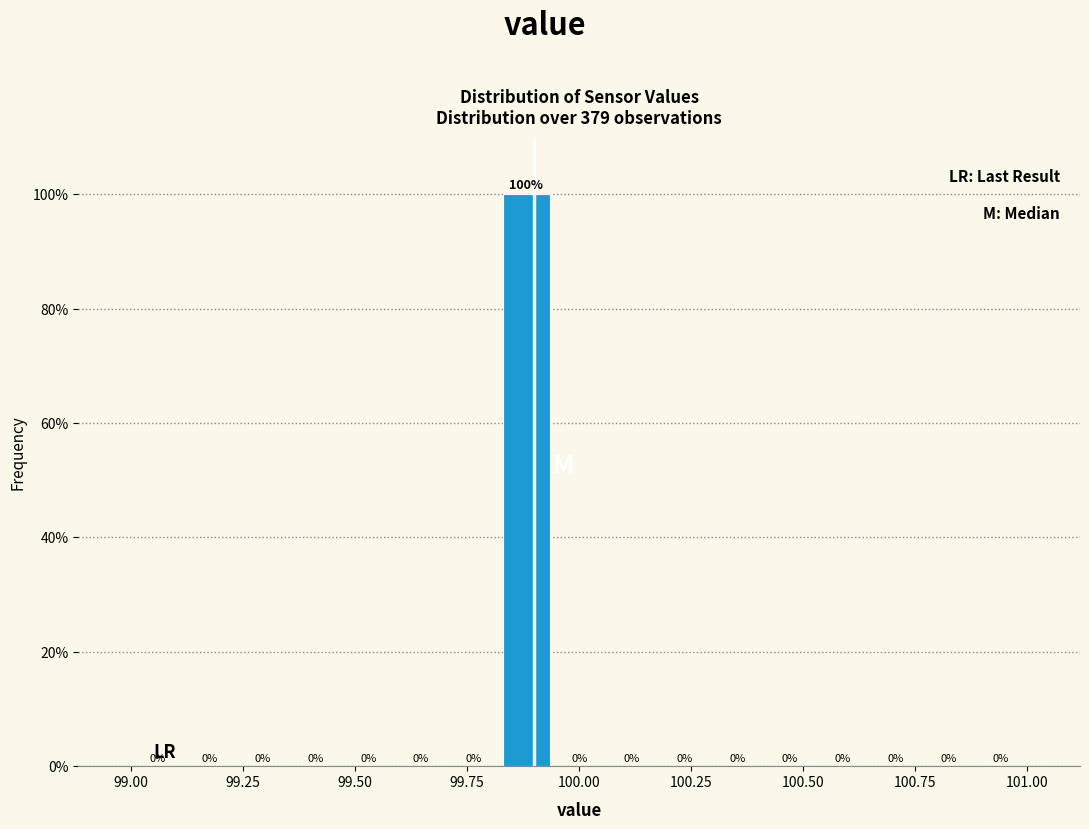

Around what value on the x-axis is the tallest bar? Give the approximate position of its centre, as read against the axis.

99.90